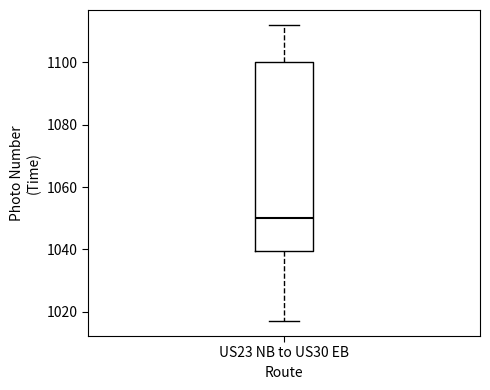

Transcribe this box plot: give where the median line is, the range the box spans, and where the two whiskers end, as read against the y-axis. The values are not printed on the chart, so give them approximately, as read against the axis.

median 1050, box 1040 to 1100, whiskers 1018 to 1112